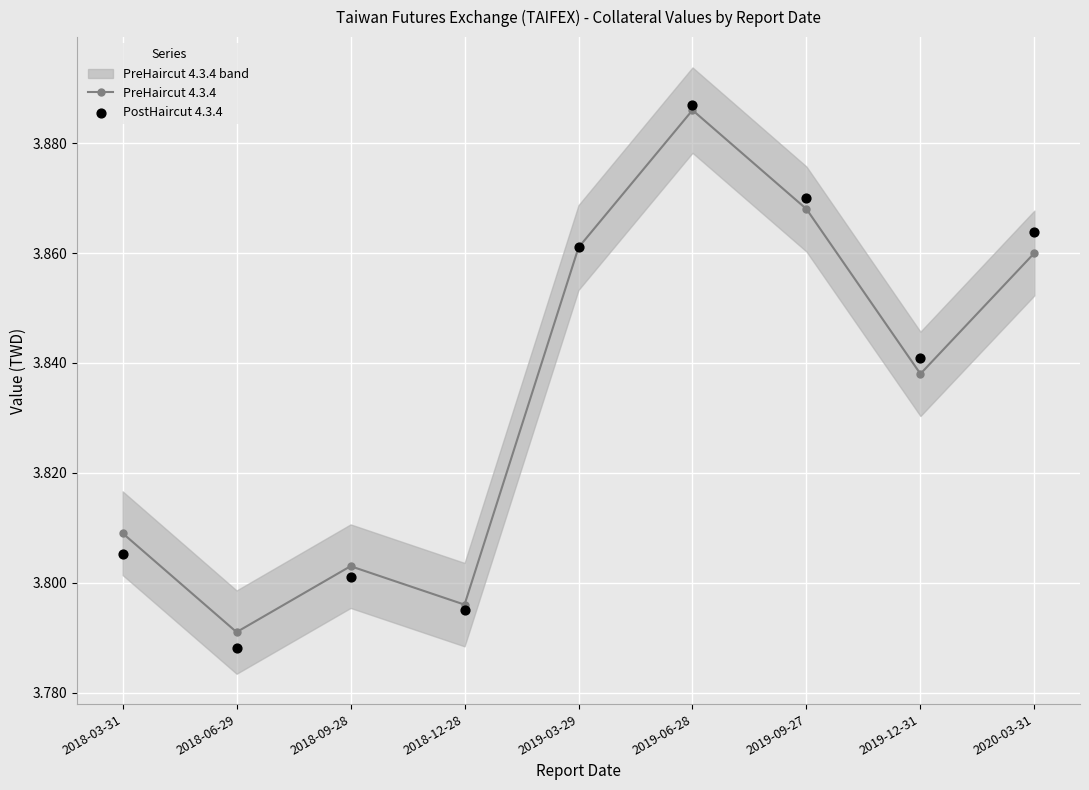

Which category has the highest value in the PreHaircut 4.3.4 series?

2019-06-28